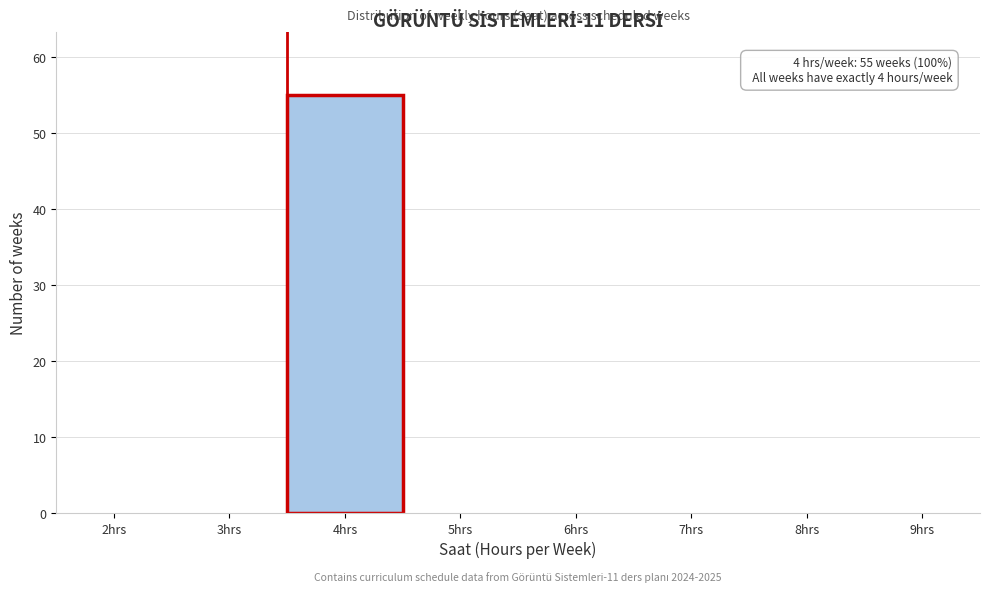

Reading left to right, transcribe all the data shown in this chart.

2hrs=0	3hrs=0	4hrs=55	5hrs=0	6hrs=0	7hrs=0	8hrs=0	9hrs=0